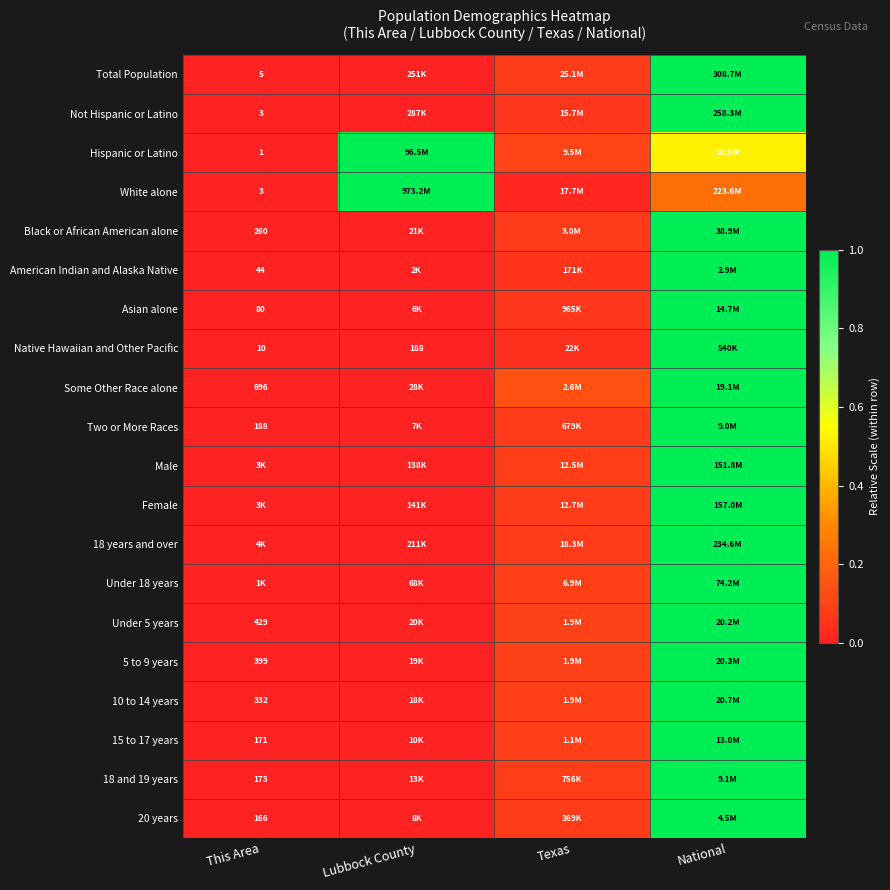

Which category has the lowest value across all series?

This Area